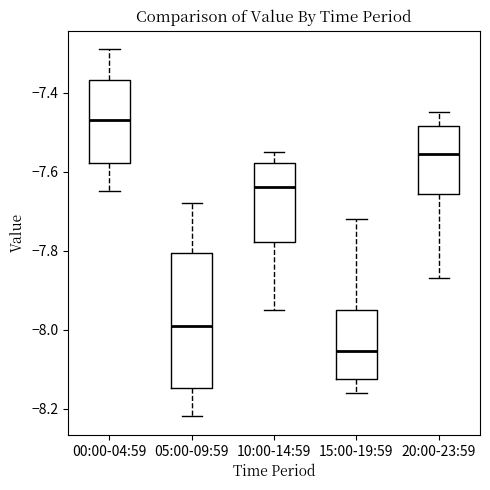

Comparing the boxes themselves (not the whiskers), which one is the tallest?

05:00-09:59